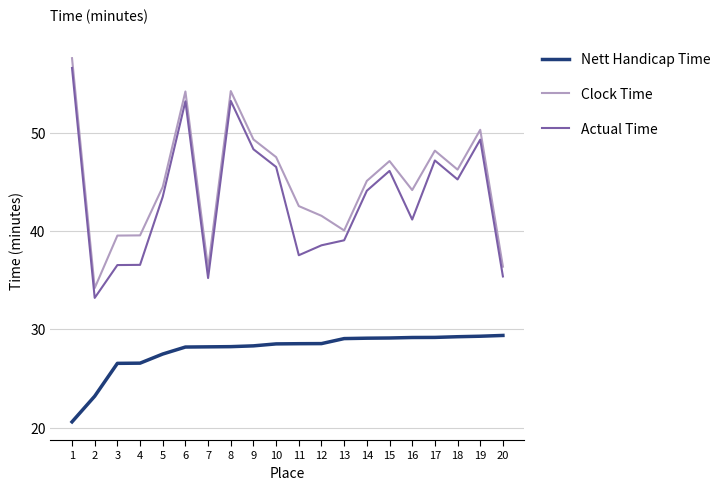

Which category has the highest value in the Actual Time series?

1